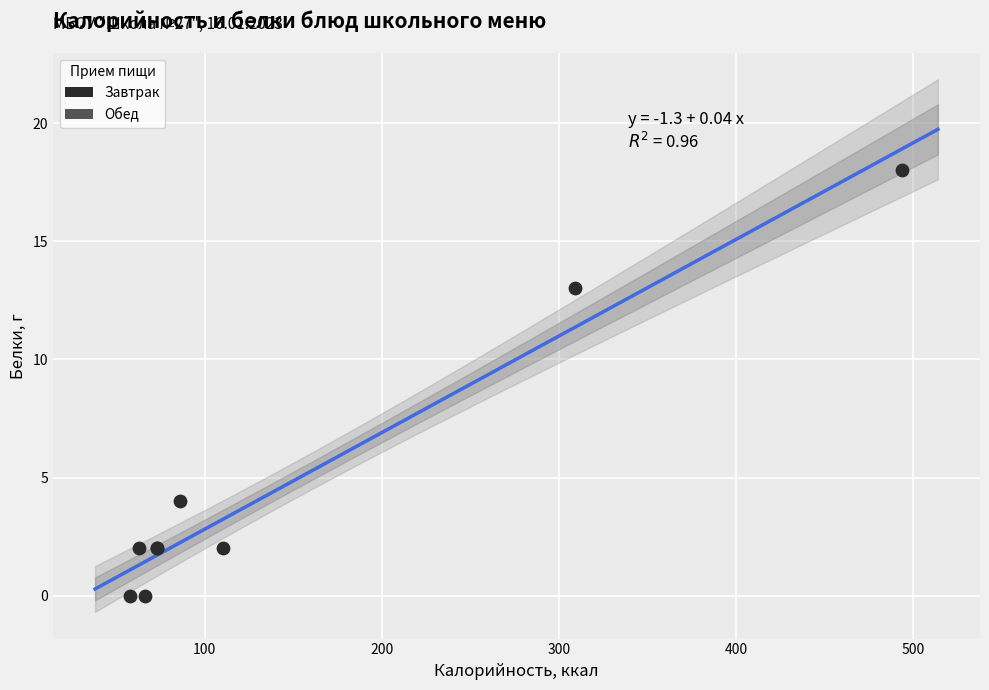

What Y value in the scatter plot is closest to 9?

13